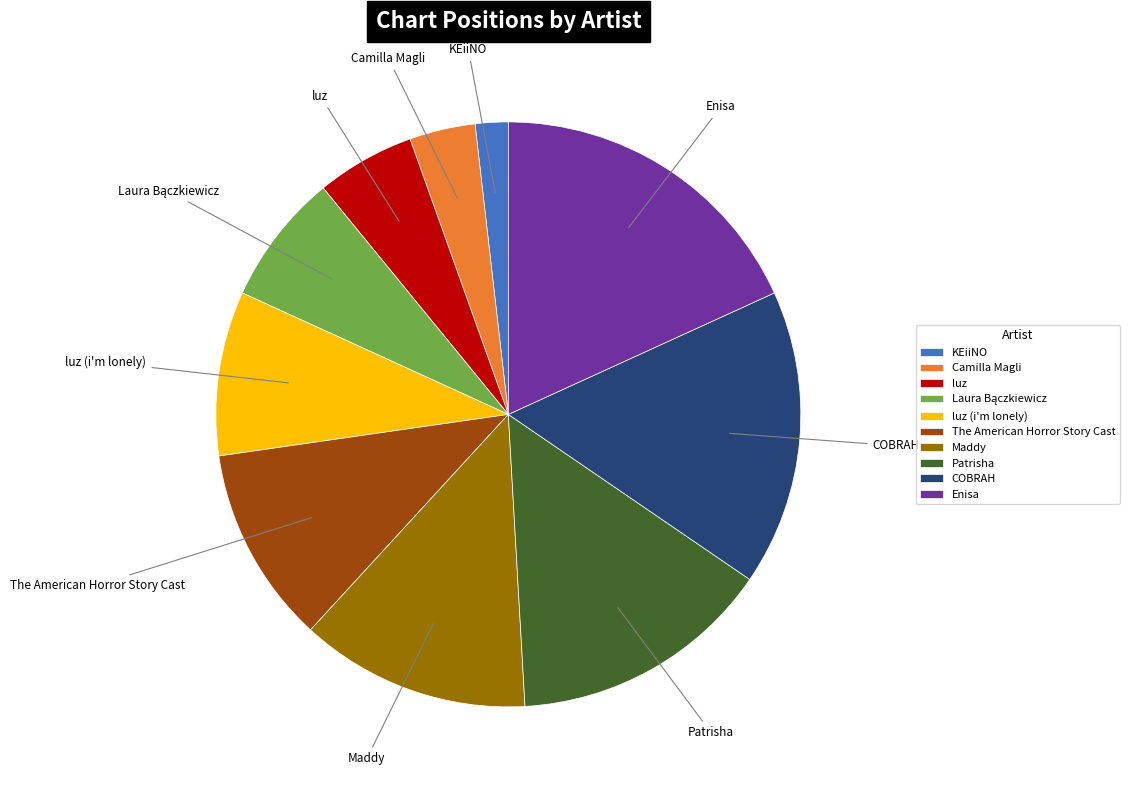

Count the number of slices in the pie.

10